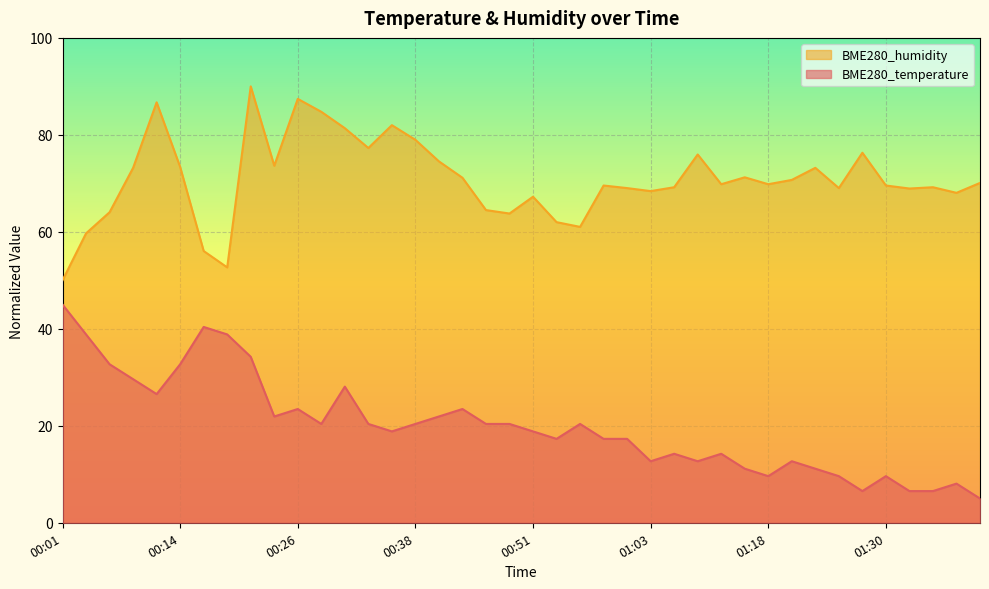

True or false: BME280_temperature has a value of 20.4 at 00:38.

True